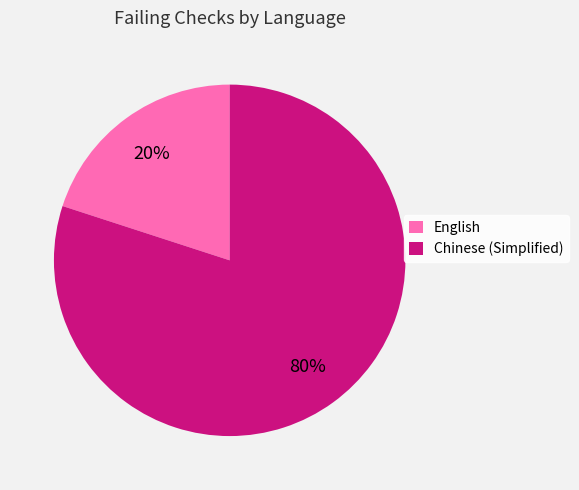

Count the number of slices in the pie.

2